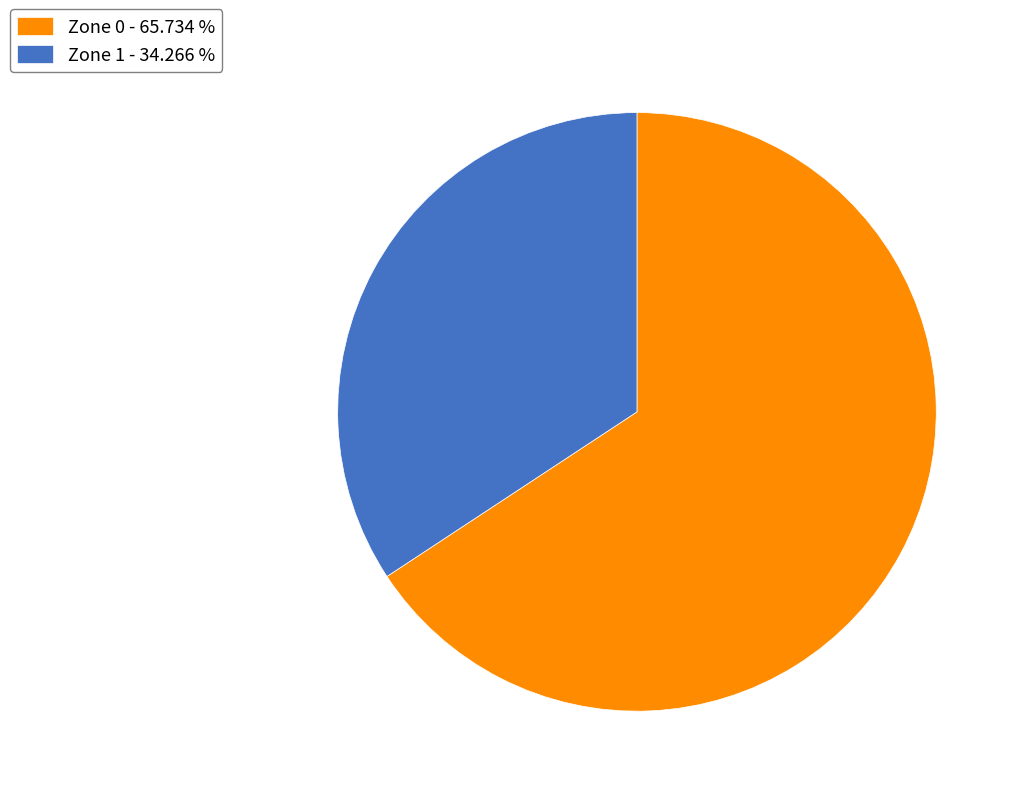

Which slice is the largest?

Zone 0